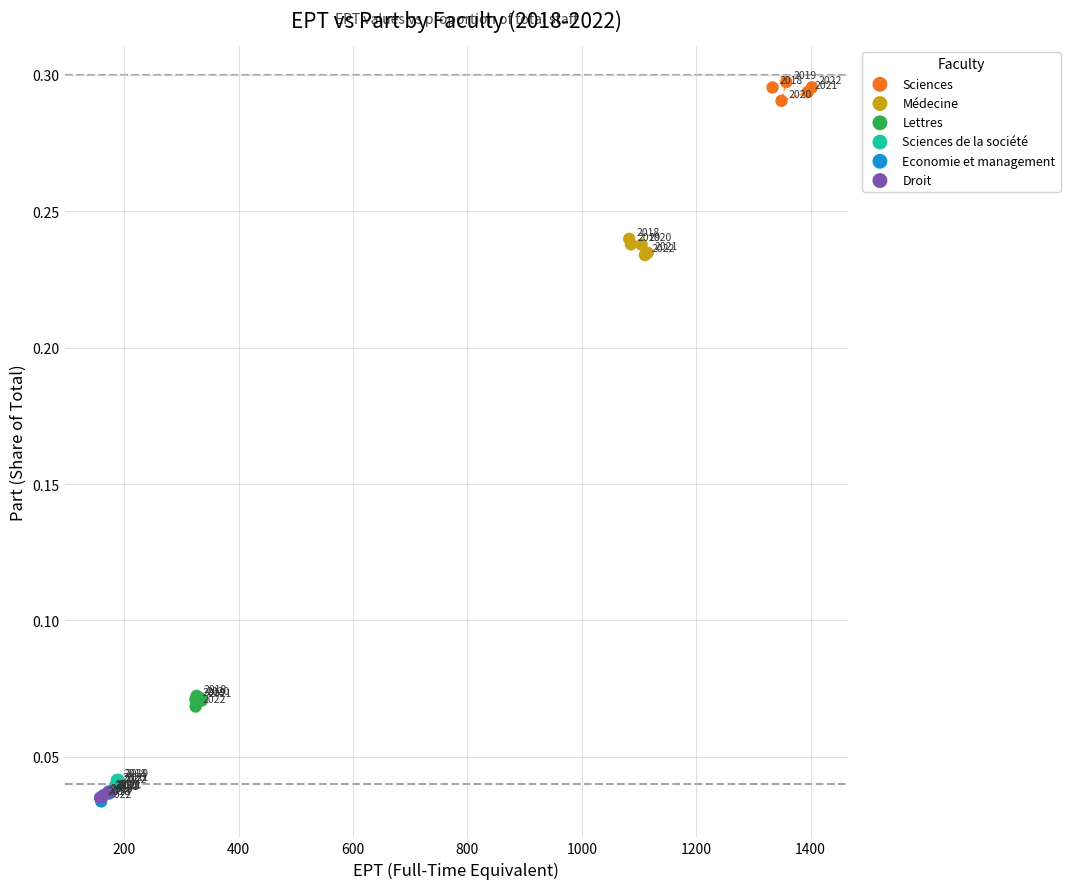

Which series contains the highest Y value?

Sciences